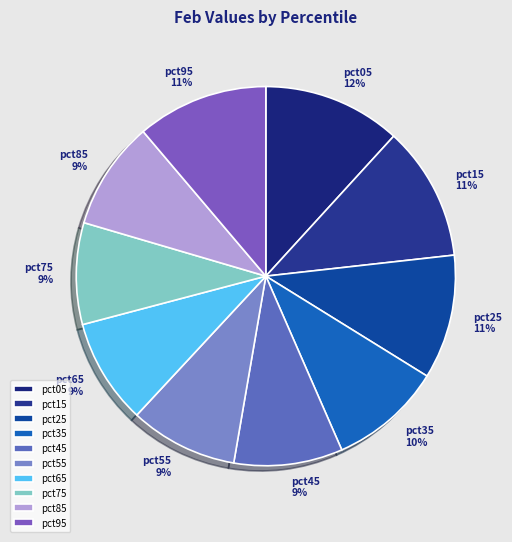

What is the ratio of the value at pct65 to the value at pct95?

0.8